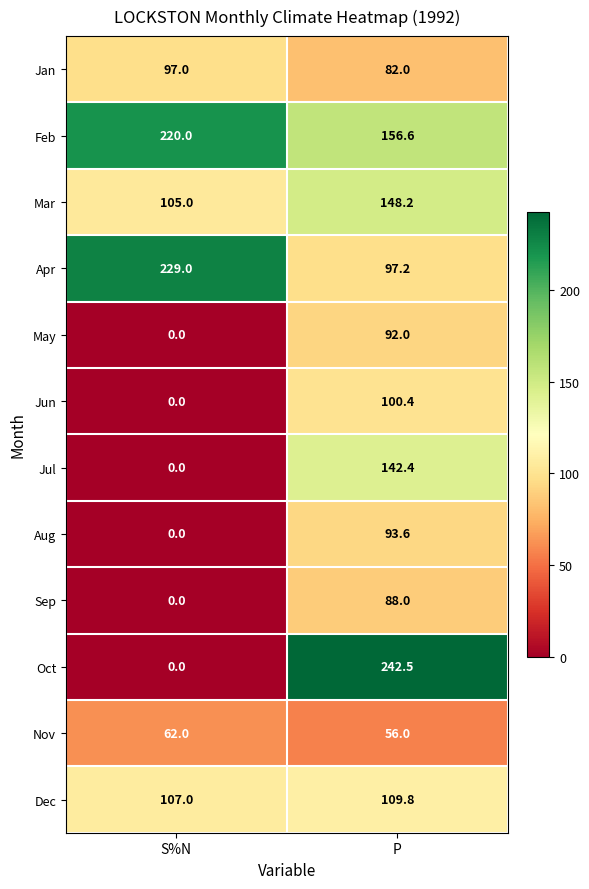

What is the average value of the Sep series?

44.0